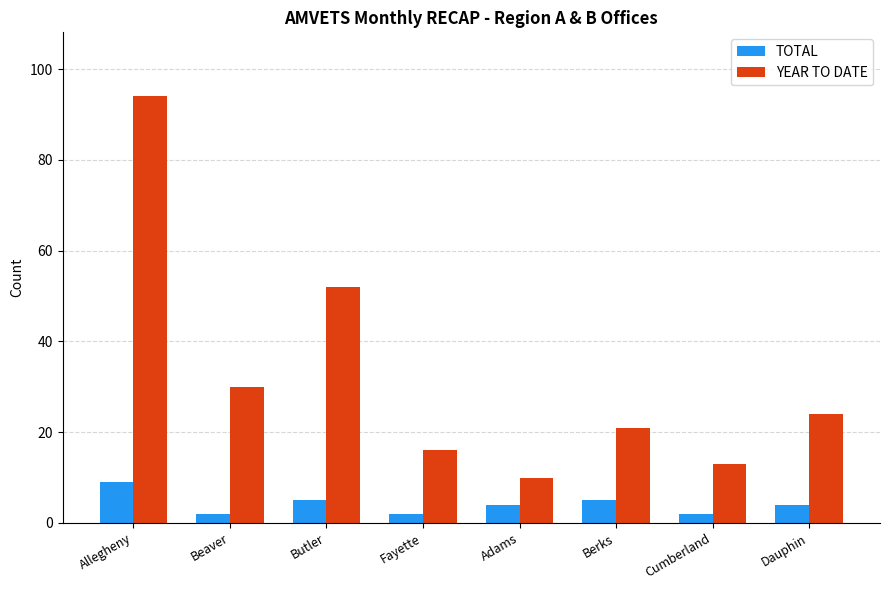

True or false: YEAR TO DATE has a value of 21 at Berks.

True